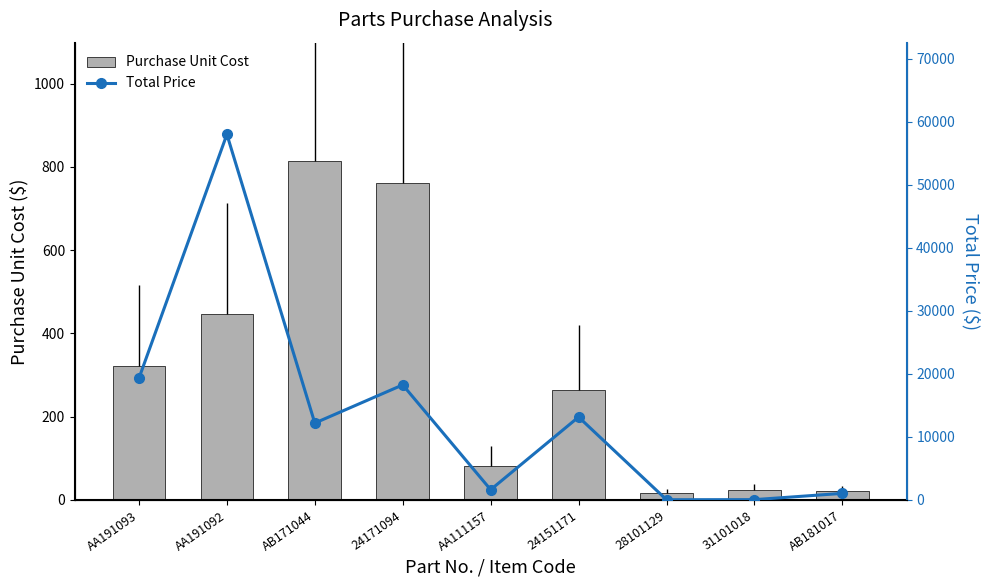

What is the value of the Purchase Unit Cost bar at the 6th from the left?

263.2